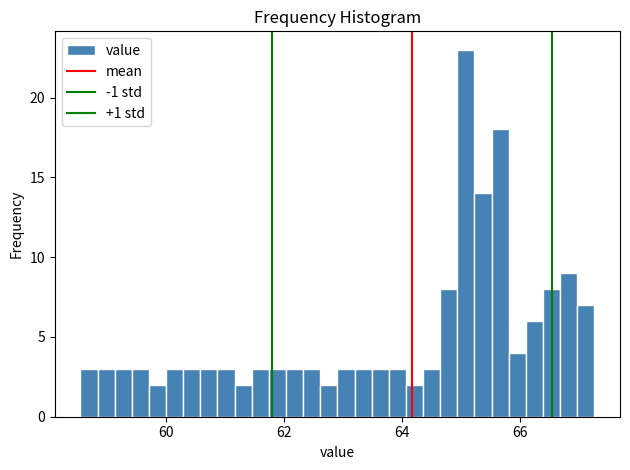

Read against the x-axis, roughly where is the centre of the tallest bar?

65.0